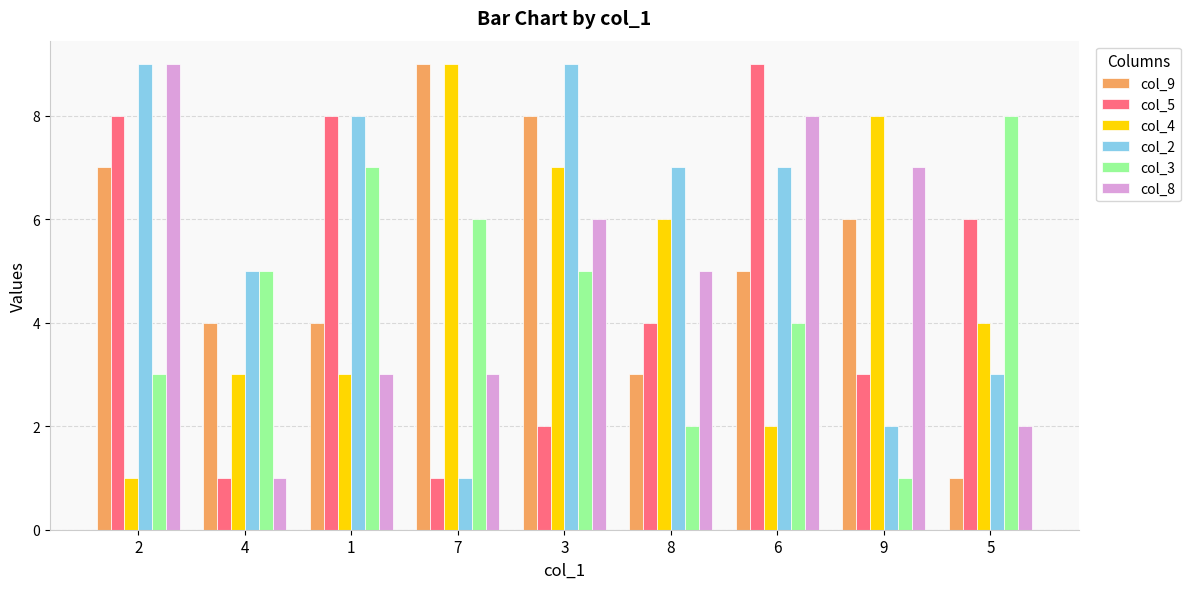

What is the difference between the highest and lowest values at 3?

7